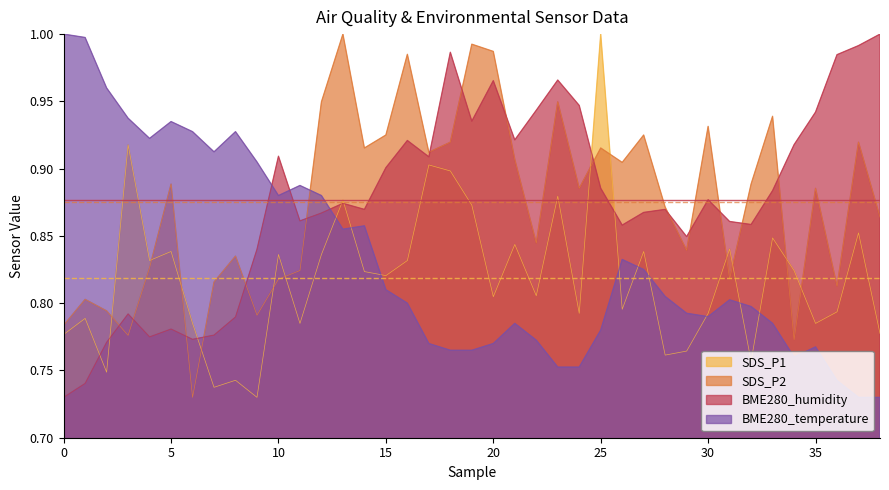

True or false: BME280_temperature has a value of 0.8 at 31.

True